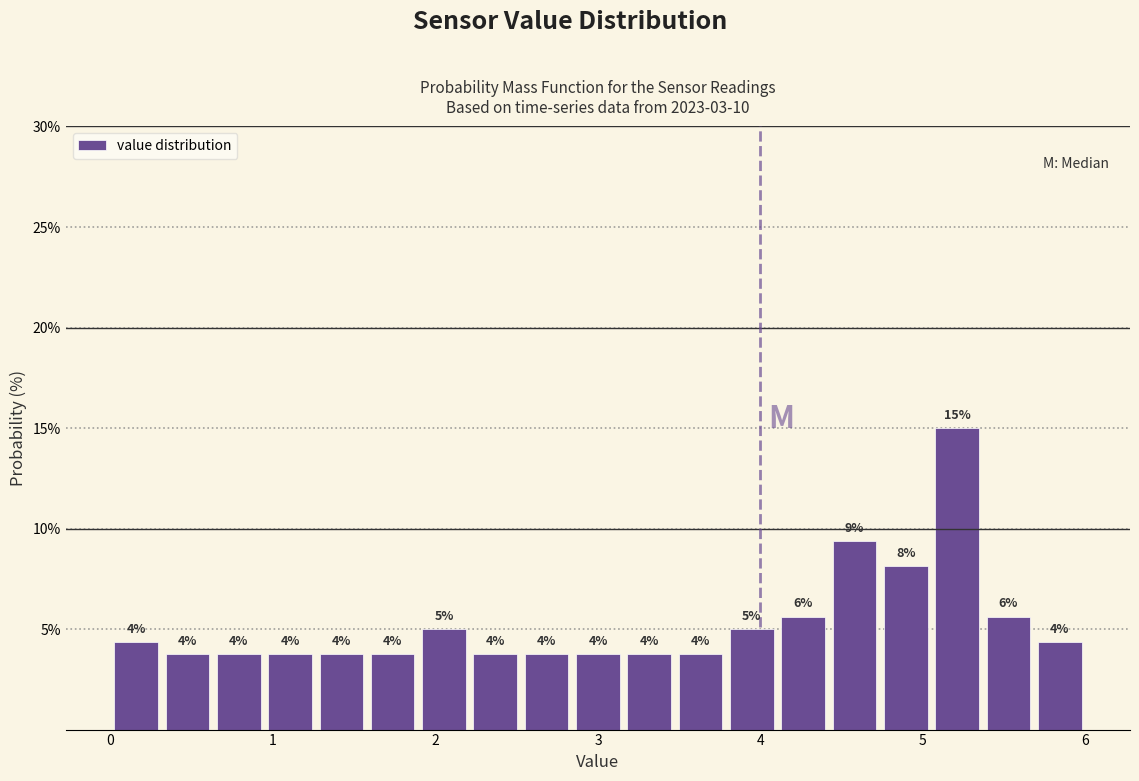

Around what value on the x-axis is the tallest bar? Give the approximate position of its centre, as read against the axis.

5.2